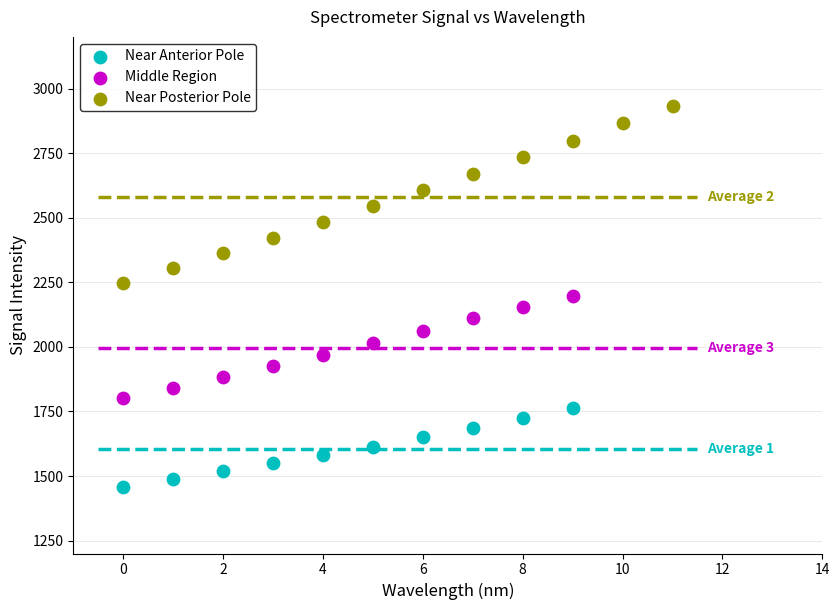

What are all the series names shown in the legend?

Near Anterior Pole, Middle Region, Near Posterior Pole